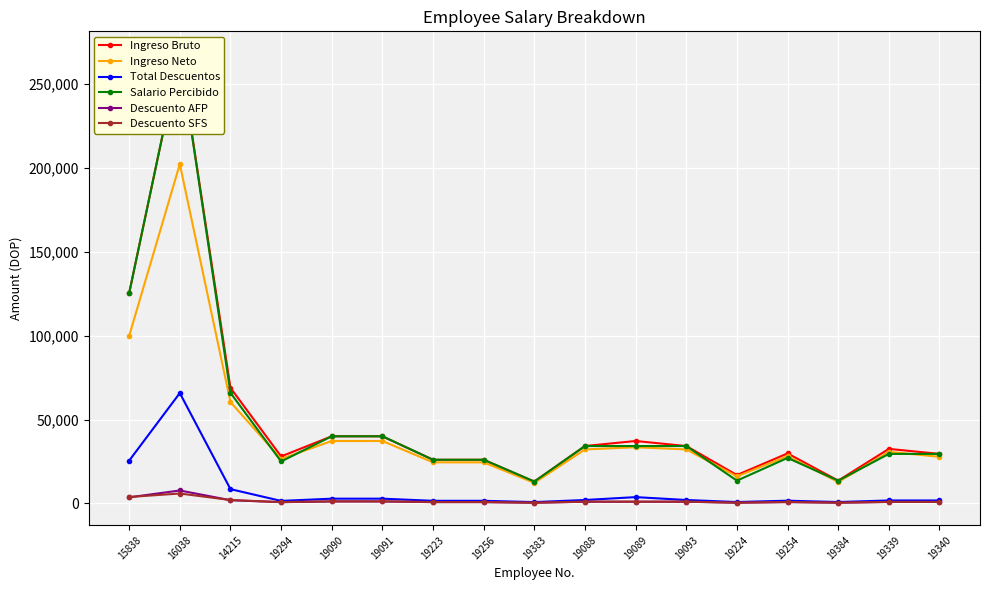

Is it true that Total Descuentos equals 1301.4 at 19384?

False